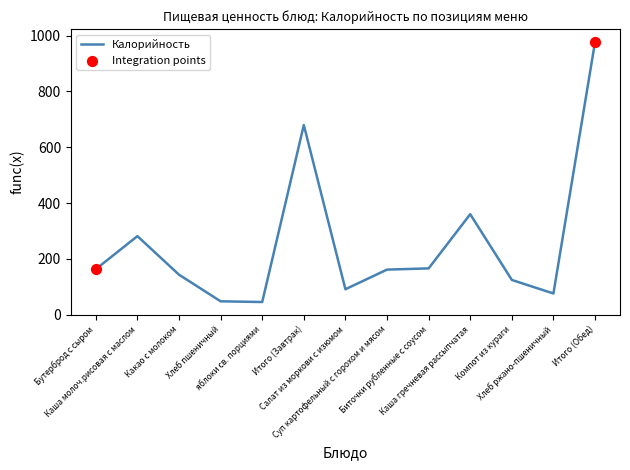

What is the difference between the maximum and minimum values?

932.4